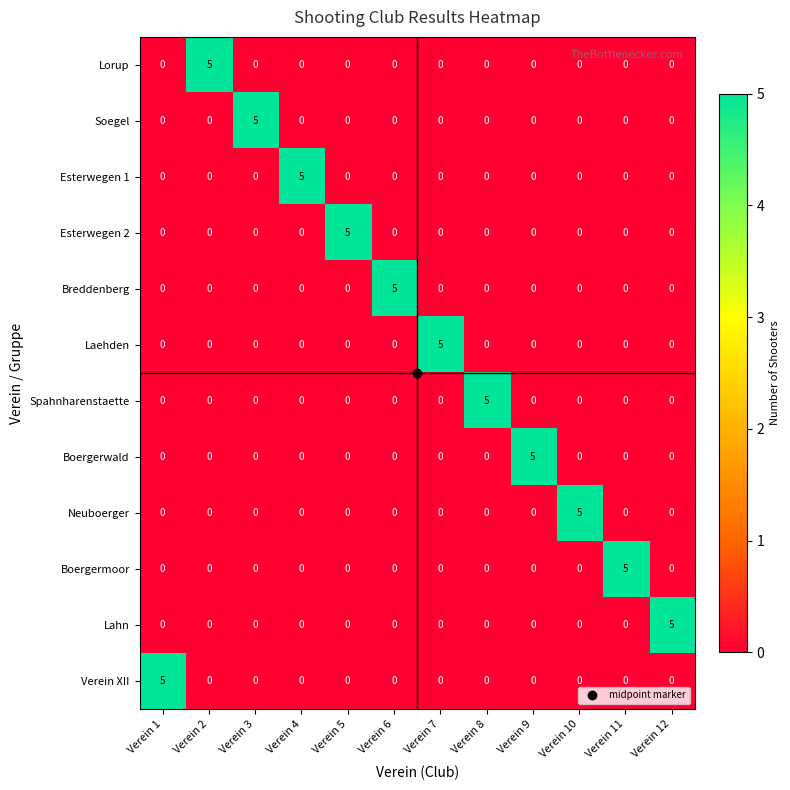

At how many categories does at least one series exceed 4?

12